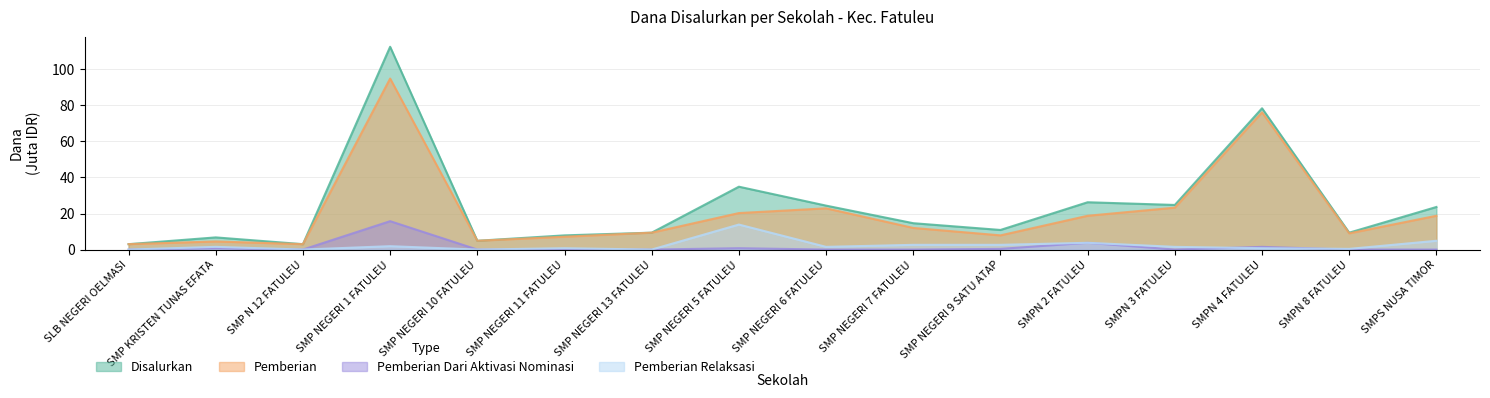

At which category is the sum across all series the highest?

SMP NEGERI 1 FATULEU